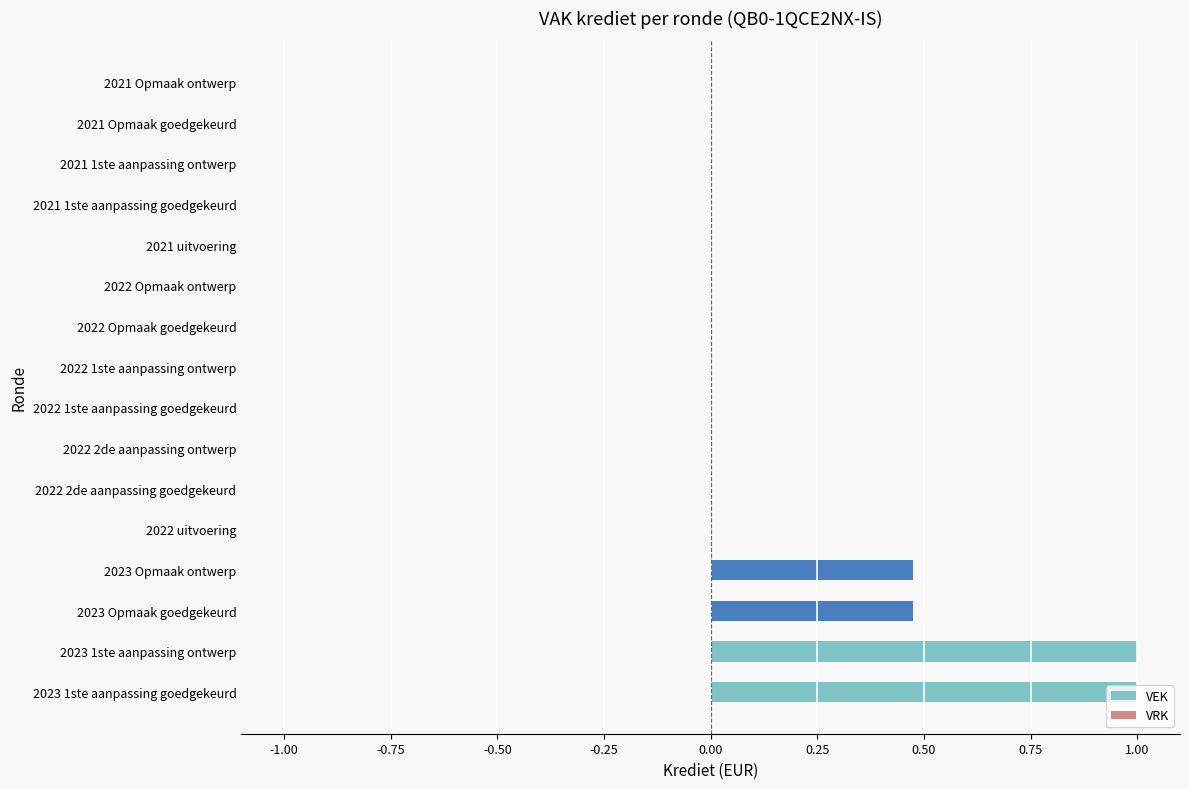

What is the maximum value shown in the chart?

1.0